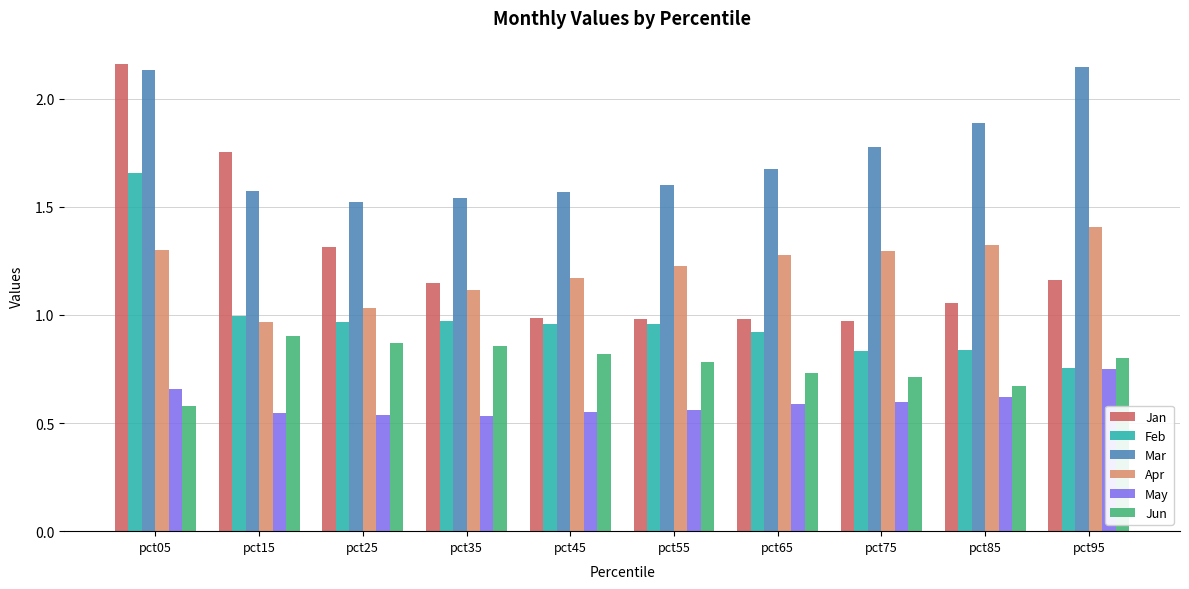

Where is Jun nearest to the value 0?

pct05